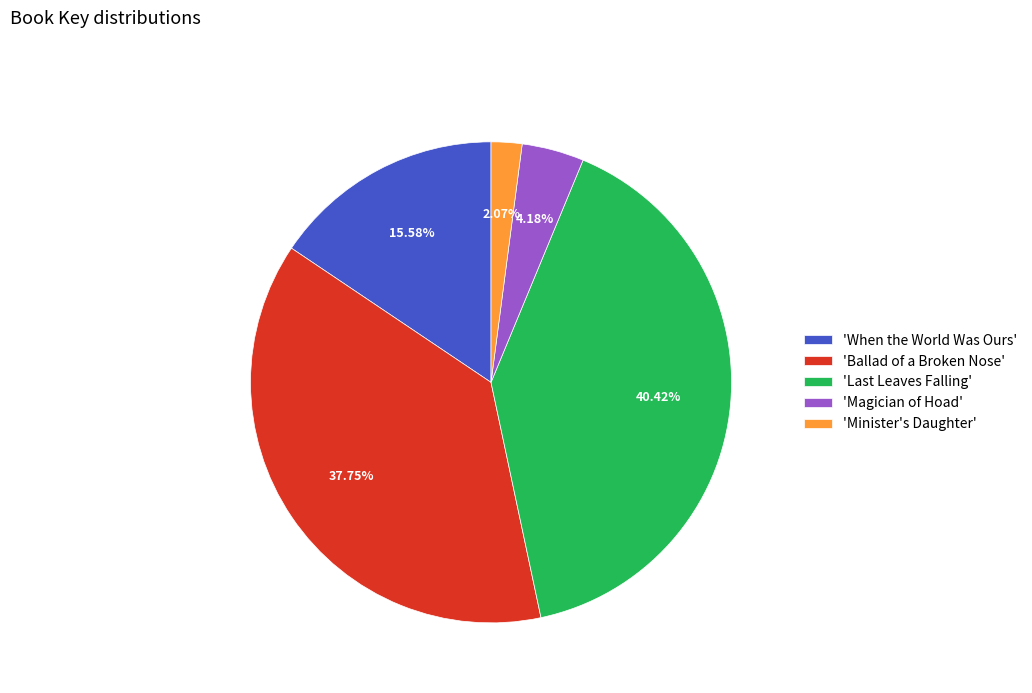

How many segments does this pie chart have?

5